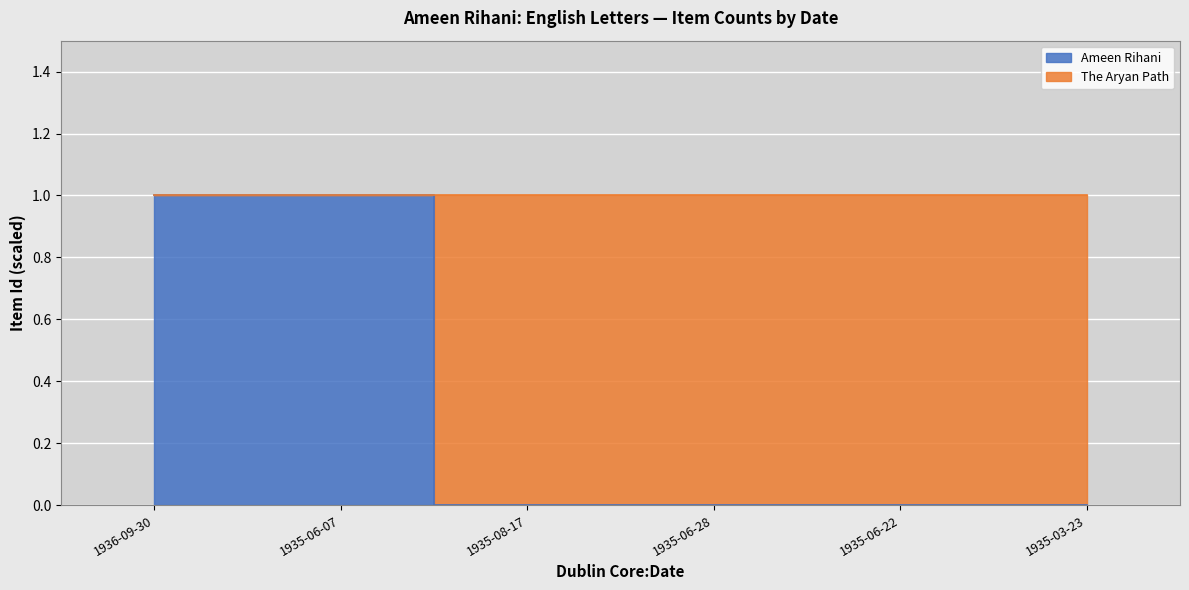

What is the difference between the values at 1935-06-07 and 1935-06-22?

1